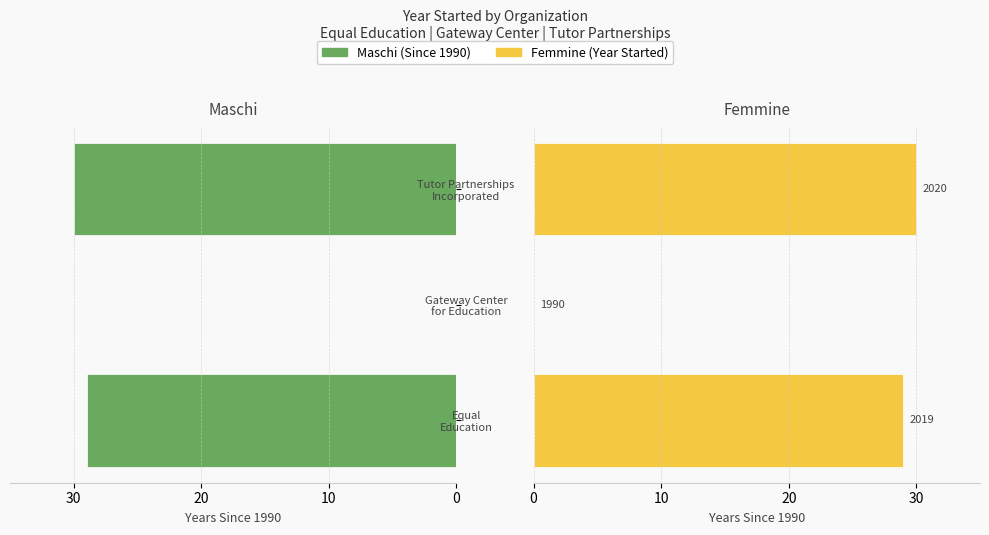

True or false: Femmine has a value of 10 at Tutor Partnerships Incorporated.

False